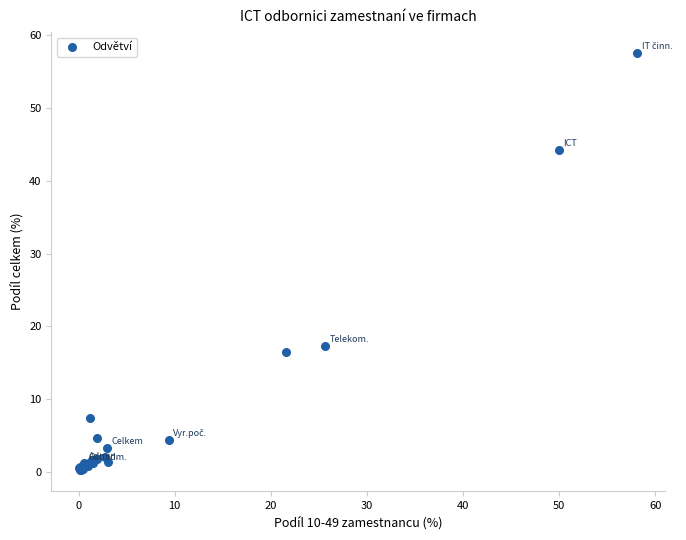

What Y value in the scatter plot is closest to 28?

17.3